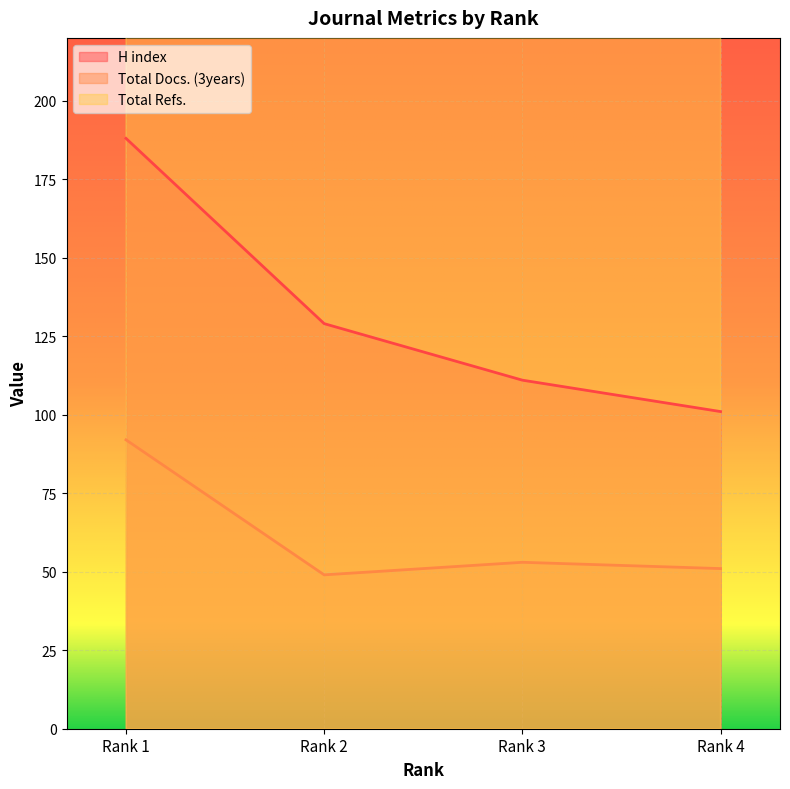

At which category is the sum across all series the highest?

Rank 3